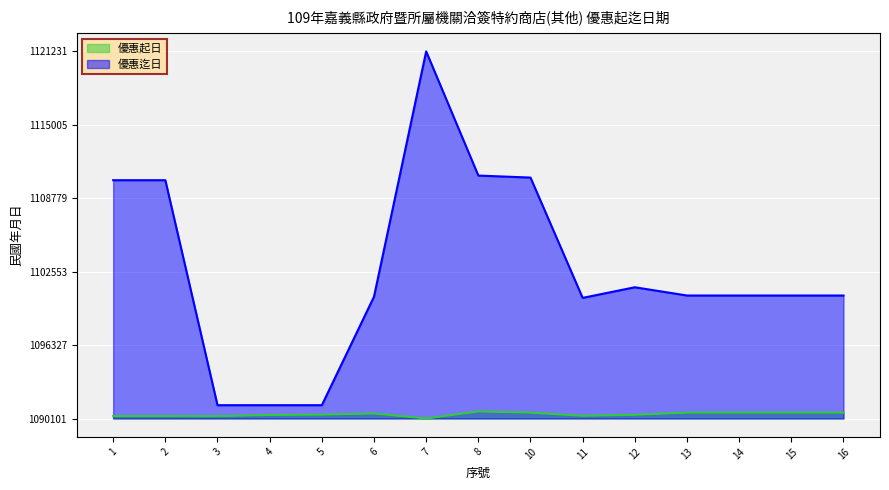

Between 11 and 10, which is larger?

10